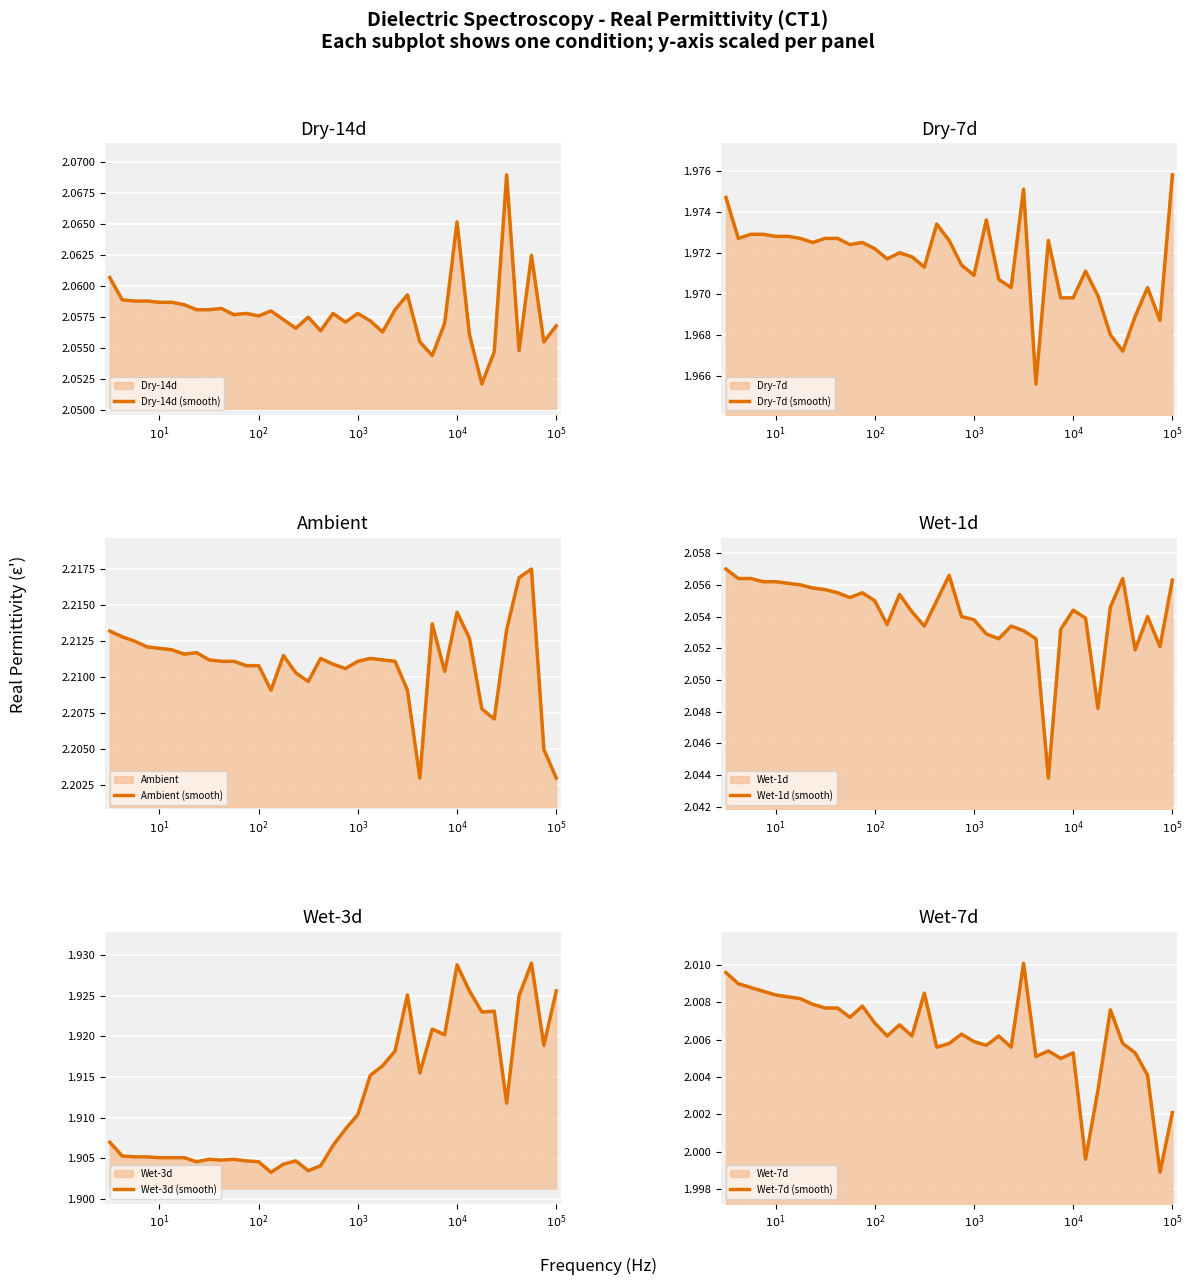

True or false: Dry-14d (smooth) and Dry-7d (smooth) cross at least once.

False